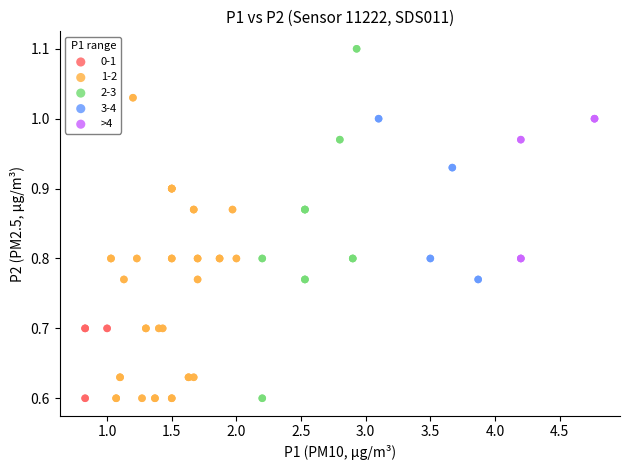

Which series has the largest Y range (max minus min)?

2-3